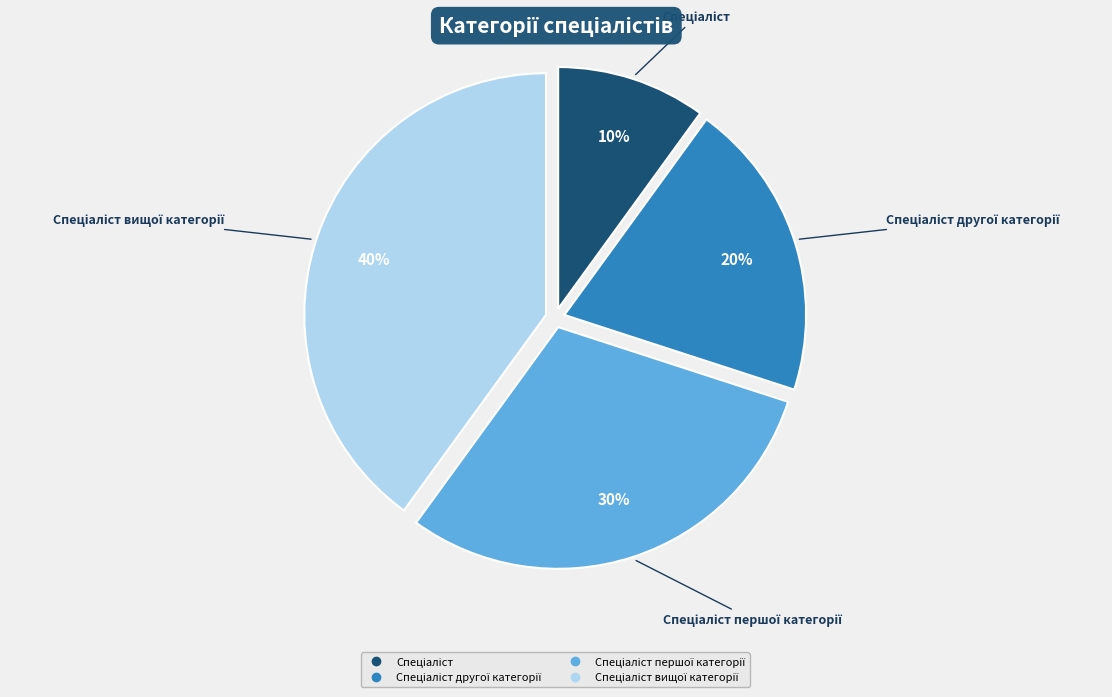

Is there a majority slice in this chart?

No